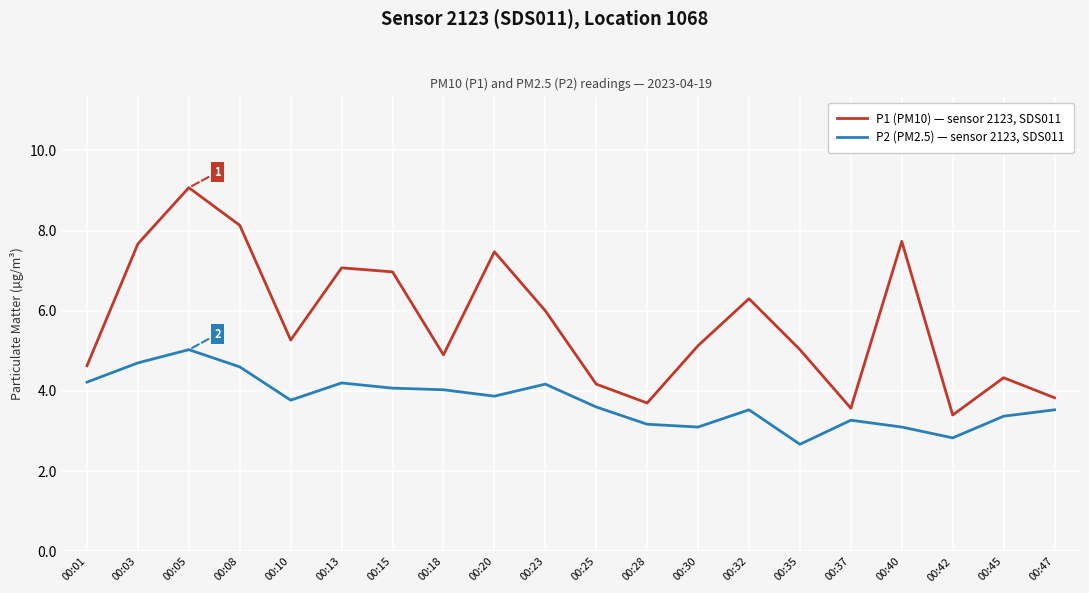

What is the maximum value shown in the chart?

9.1